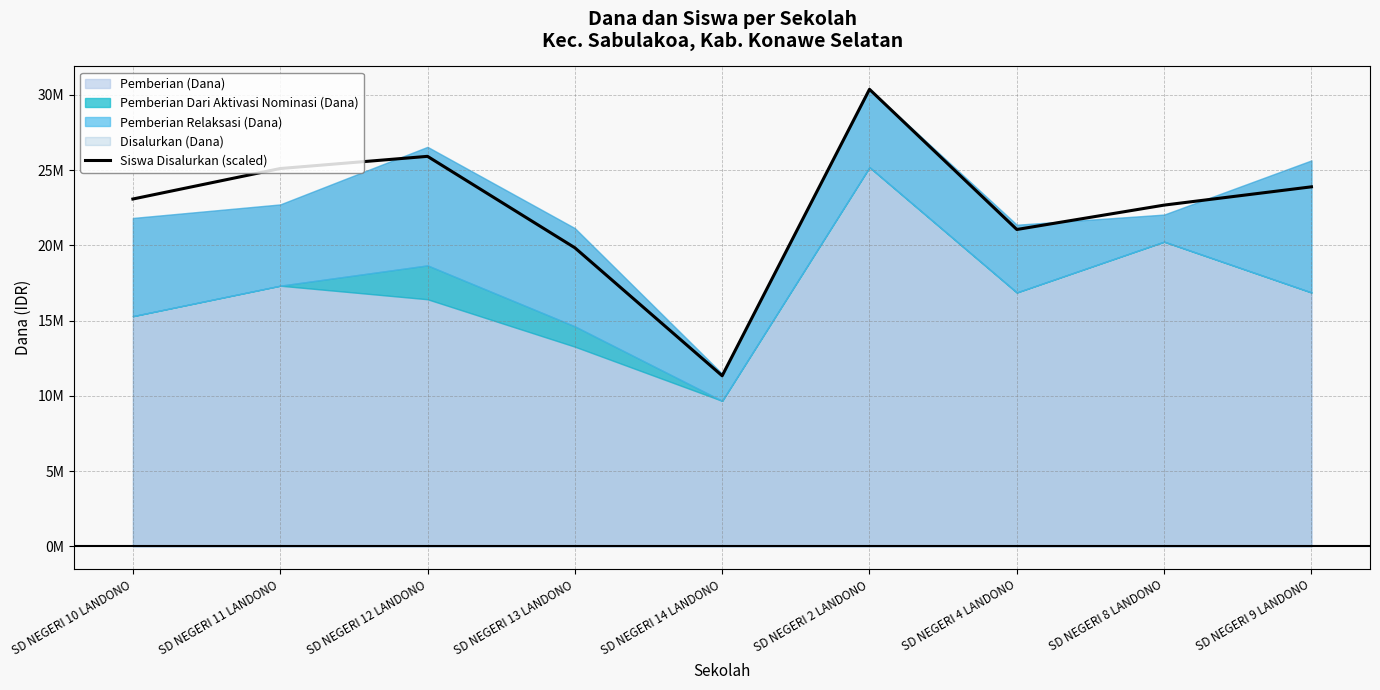

Does the chart have visible grid lines?

Yes